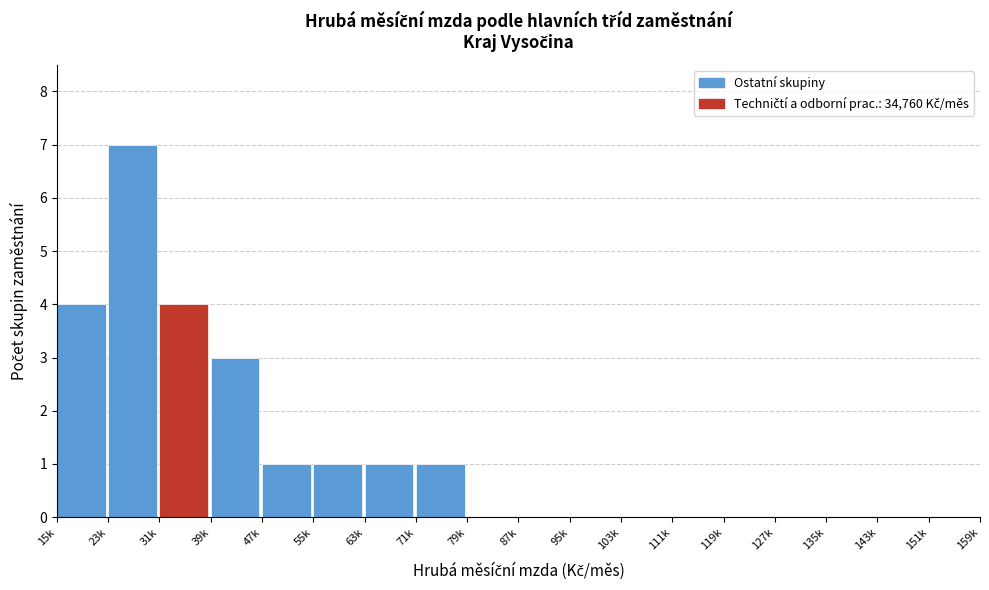

Reading left to right, what are all the values shown in this chart?

15k=4	23k=7	31k=4	39k=3	47k=1	55k=1	63k=1	71k=1	79k=0	87k=0	95k=0	103k=0	111k=0	119k=0	127k=0	135k=0	143k=0	151k=0